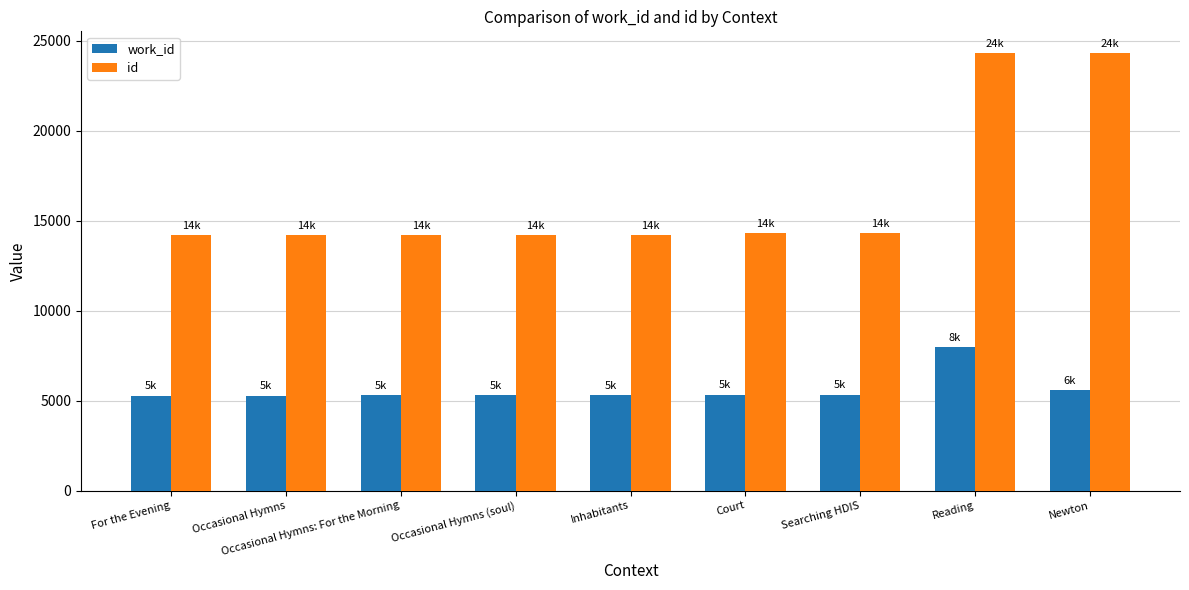

Which series has the widest spread of values?

id